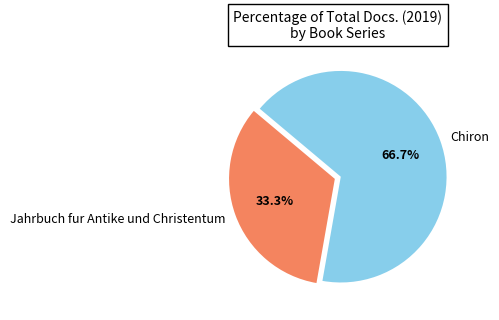

Which category accounts for the majority?

Chiron